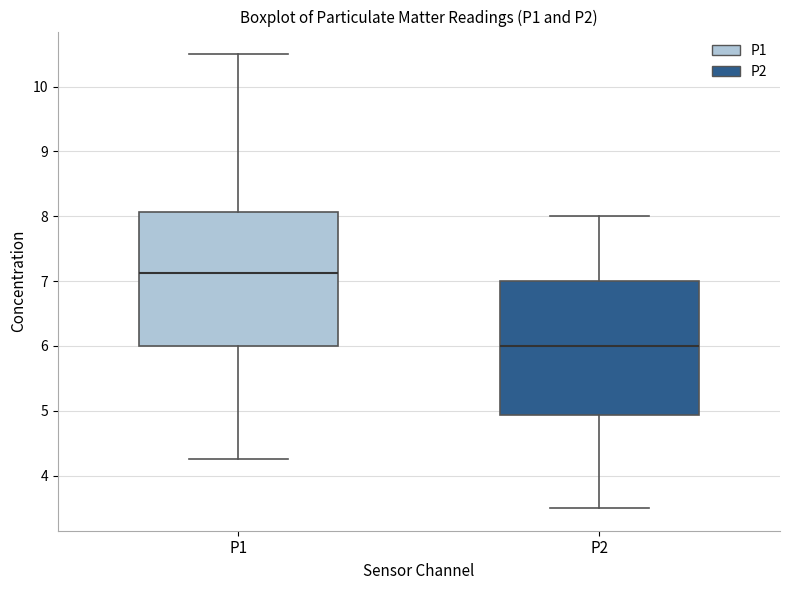

Which box has the highest median line?

P1